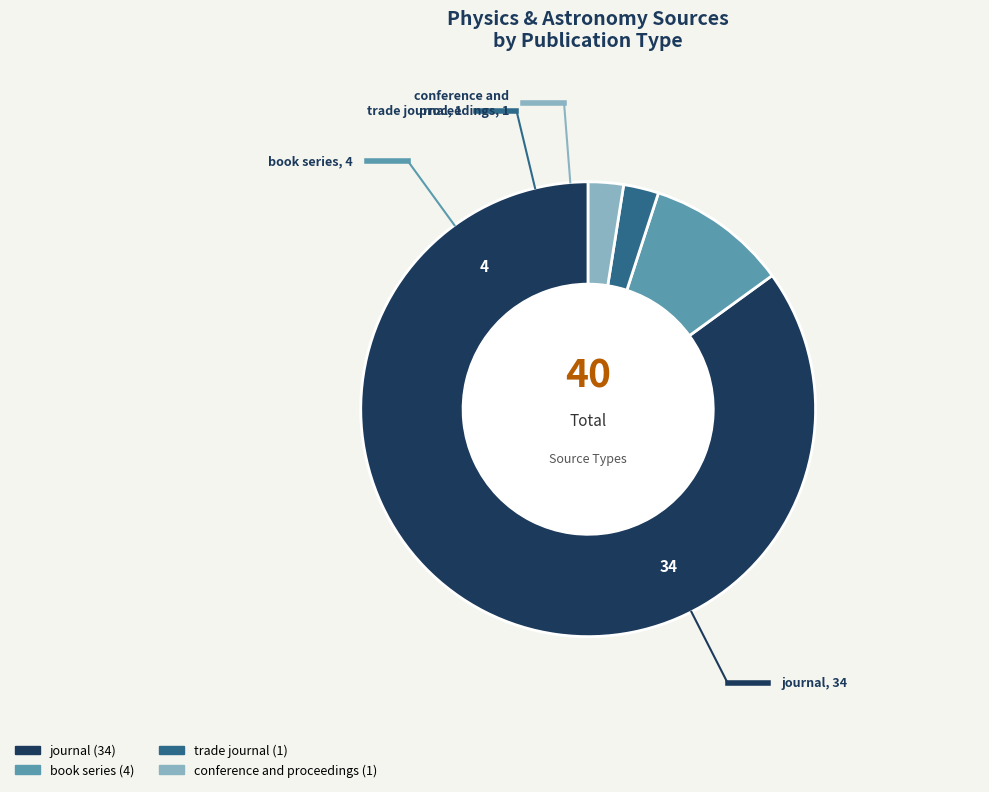

Is the sum of book series and journal greater than half?

Yes